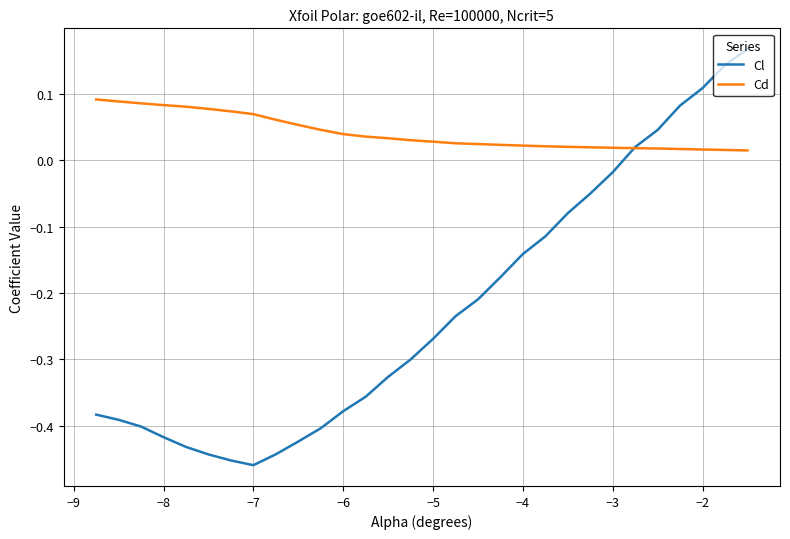

True or false: Cl has more than 1 points higher than both neighbors.

False